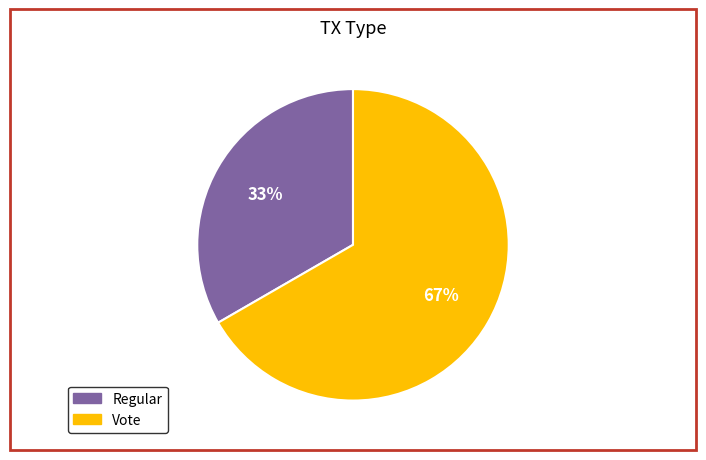

Between Regular and Vote, which is larger?

Vote